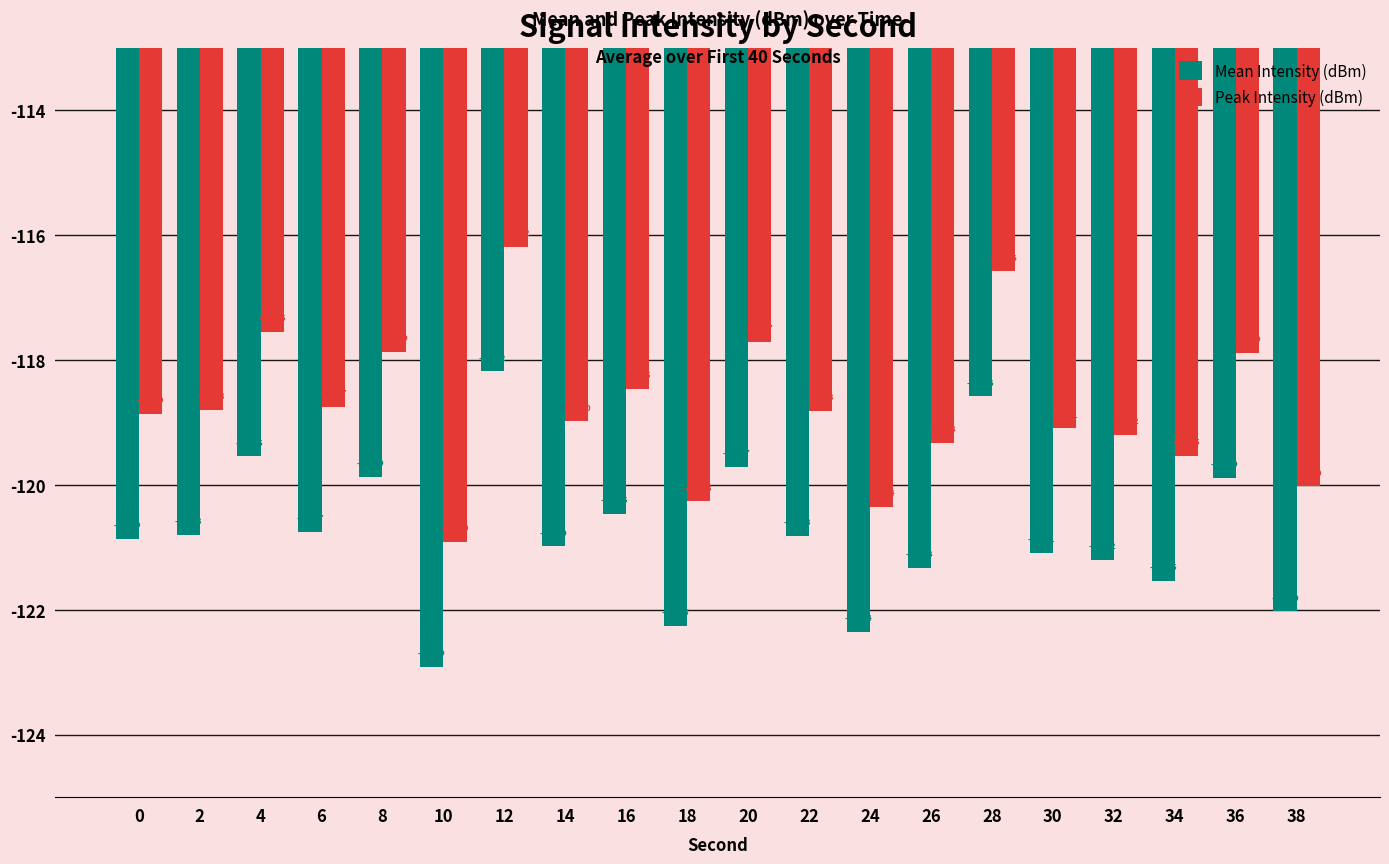

Reading left to right, what are all the values shown in this chart?

Mean Intensity (dBm): -120.9	-120.8	-119.5	-120.7	-119.9	-122.9	-118.2	-121.0	-120.5	-122.3	-119.7	-120.8	-122.4	-121.3	-118.6	-121.1	-121.2	-121.5	-119.9	-122.0
Peak Intensity (dBm): -118.9	-118.8	-117.5	-118.7	-117.9	-120.9	-116.2	-119.0	-118.5	-120.3	-117.7	-118.8	-120.4	-119.3	-116.6	-119.1	-119.2	-119.5	-117.9	-120.0